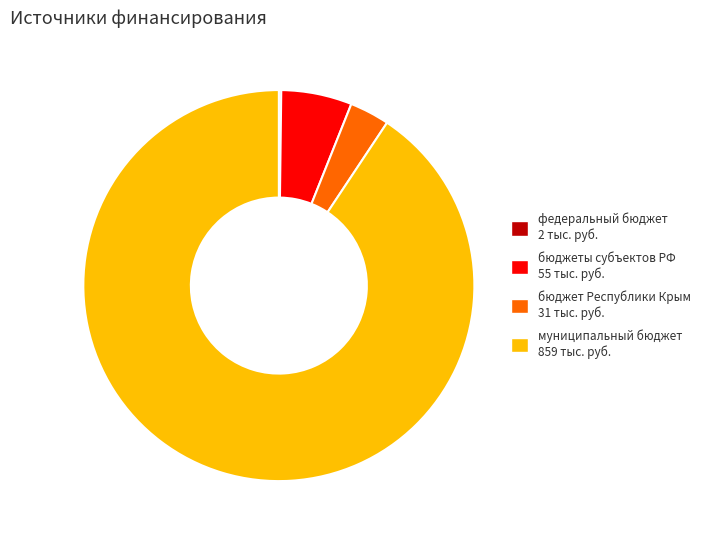

Does any single category account for the majority?

Yes